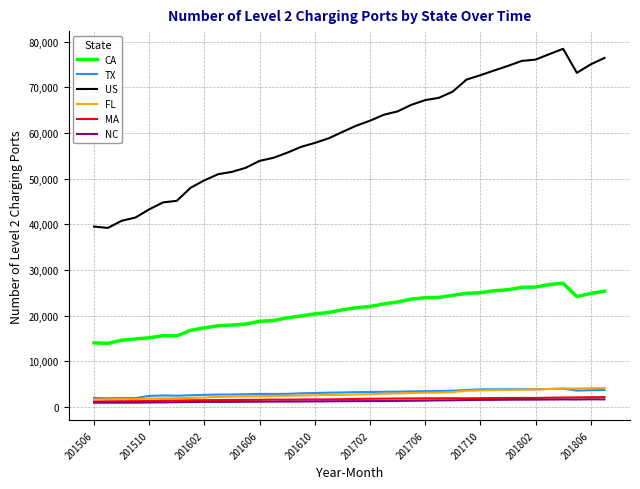

Which series has the widest spread of values?

US